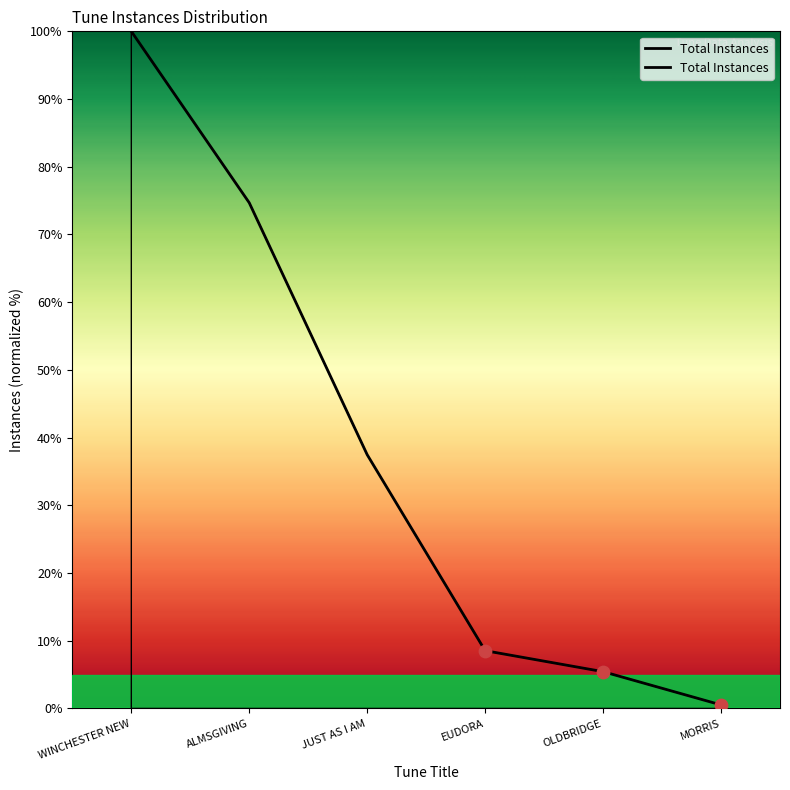

What is the change in value from JUST AS I AM to EUDORA?

-28.9